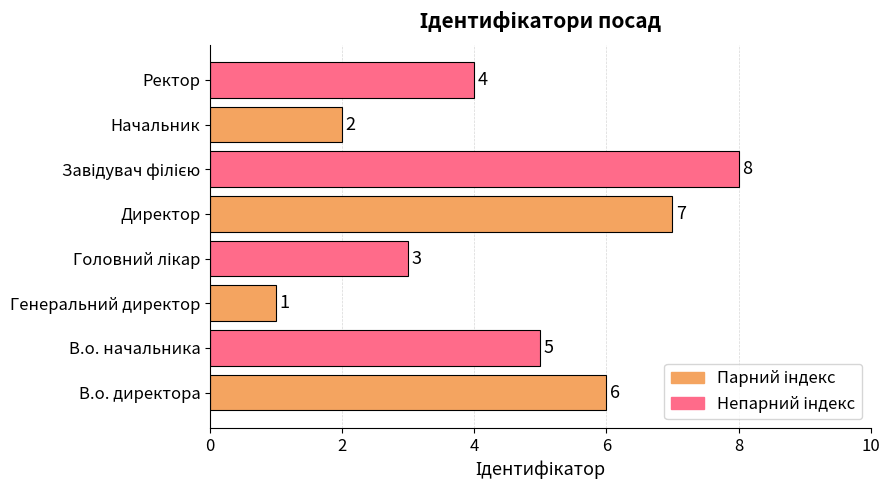

How many series are shown in this chart?

1